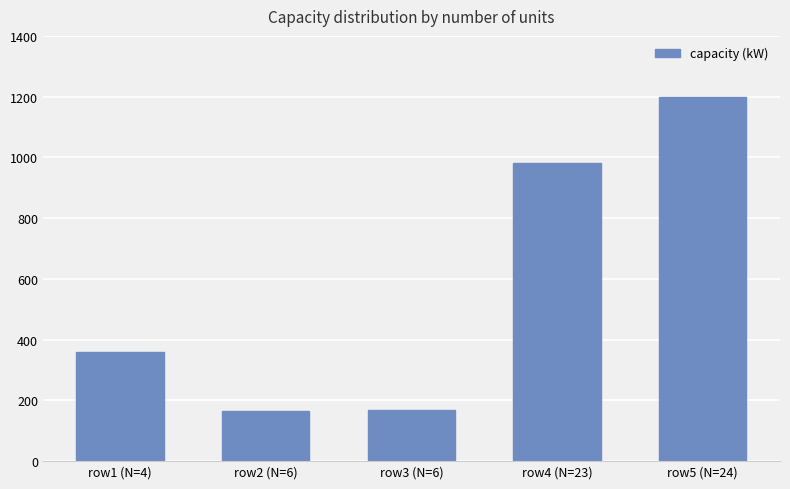

The value at row1 (N=4) is 142. True or false?

False